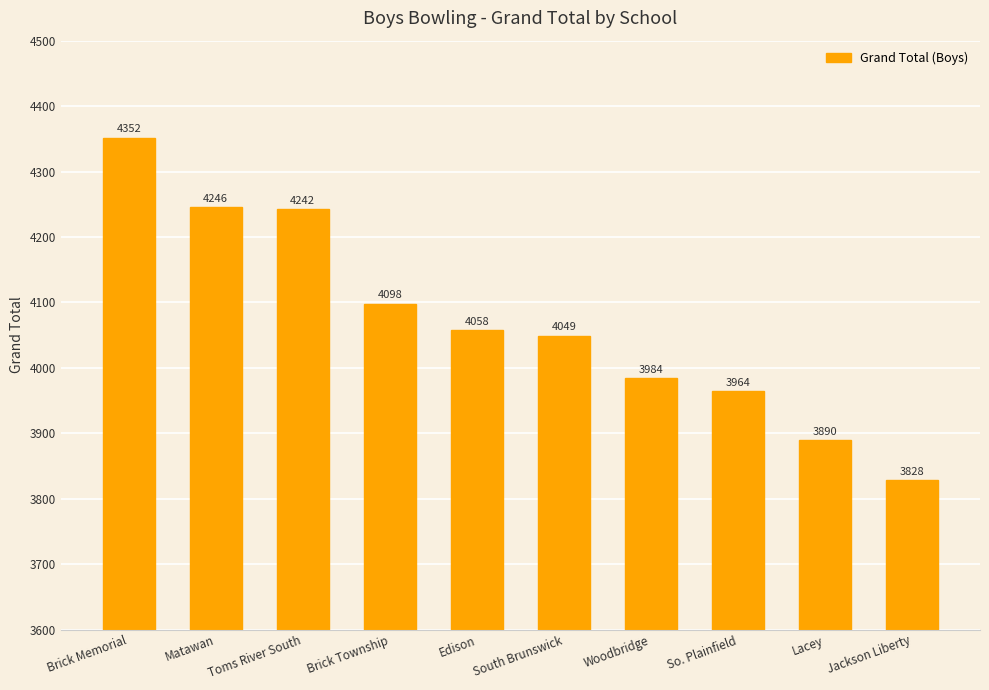

What position from the left is So. Plainfield?

8